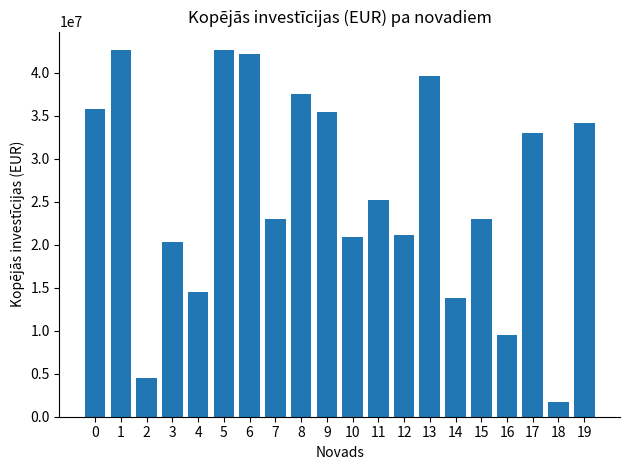

What is the sum of all values?

520464000